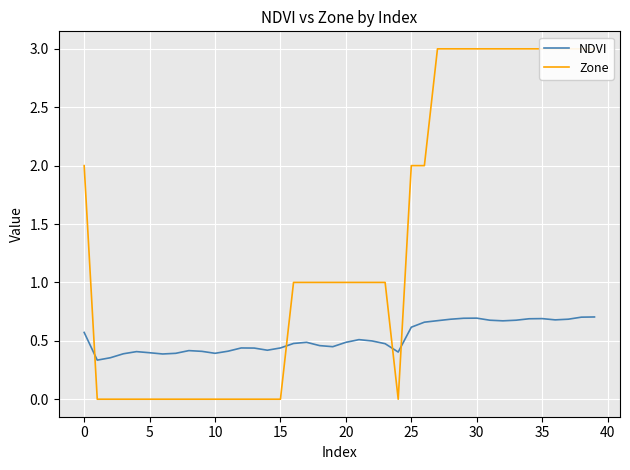

Which label corresponds to the largest value in the chart?

27